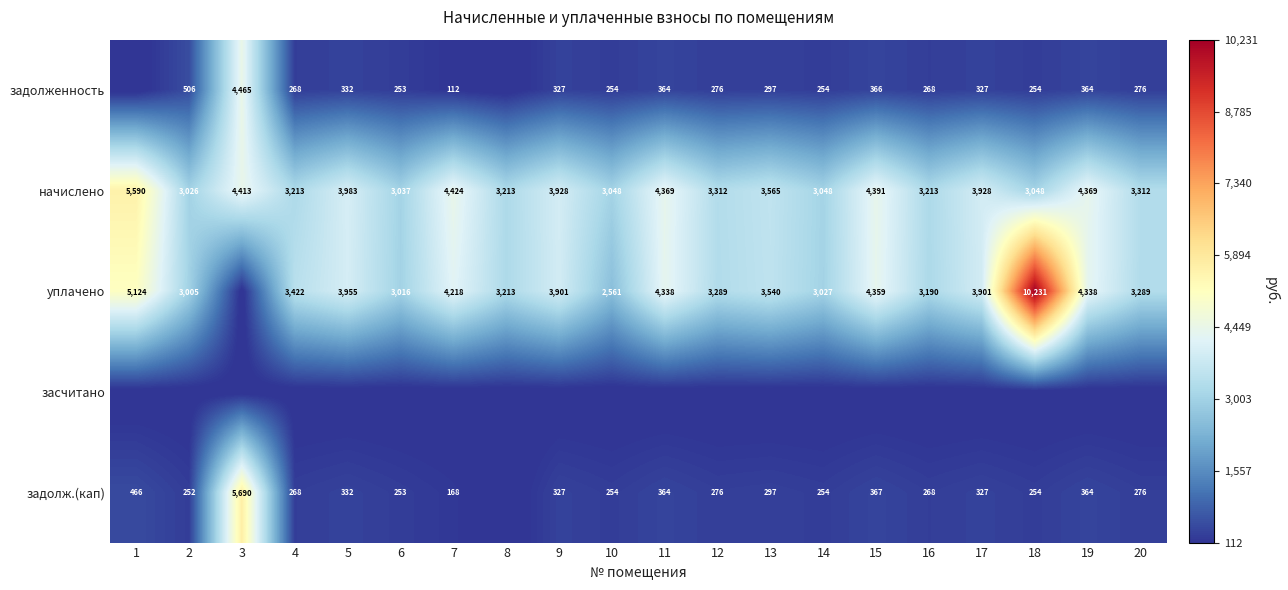

True or false: начислено has a value of 1617 at 10.

False